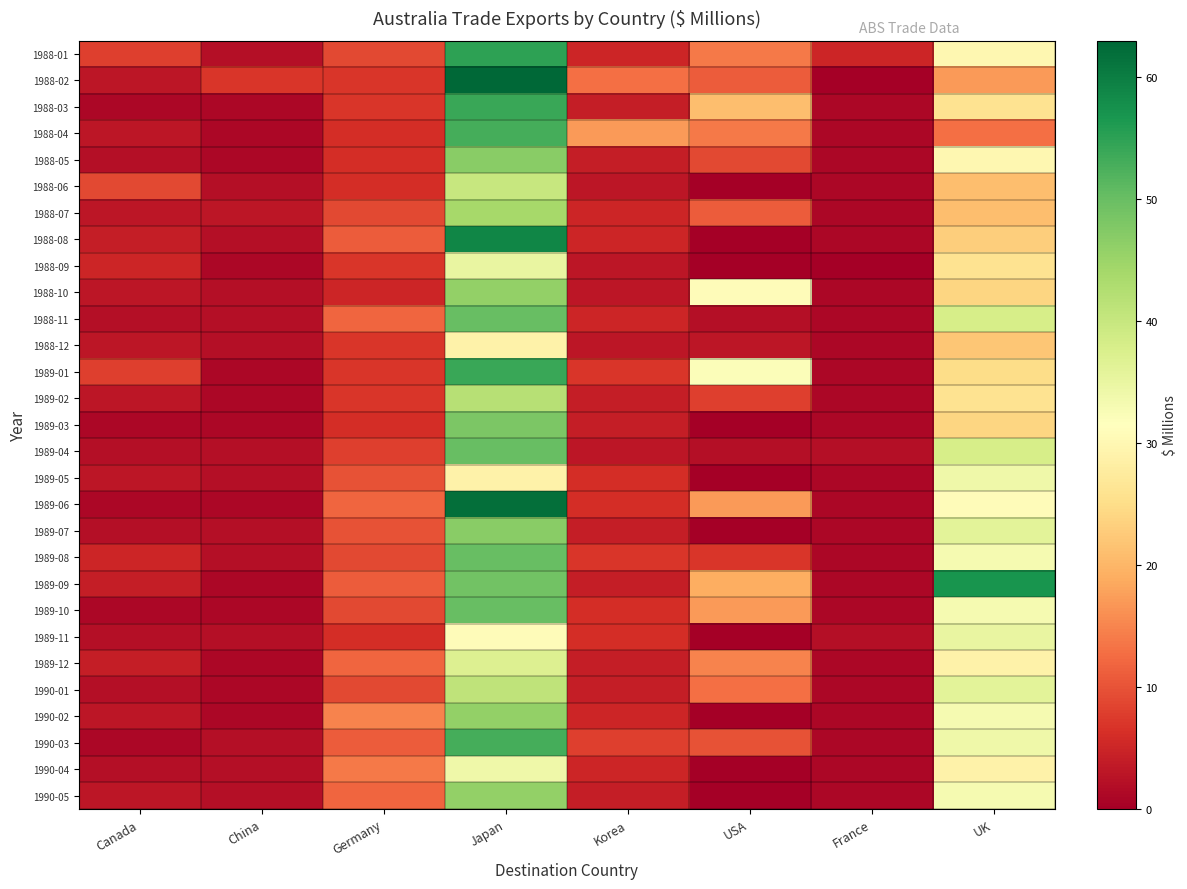

At which category is the sum across all series the highest?

Japan